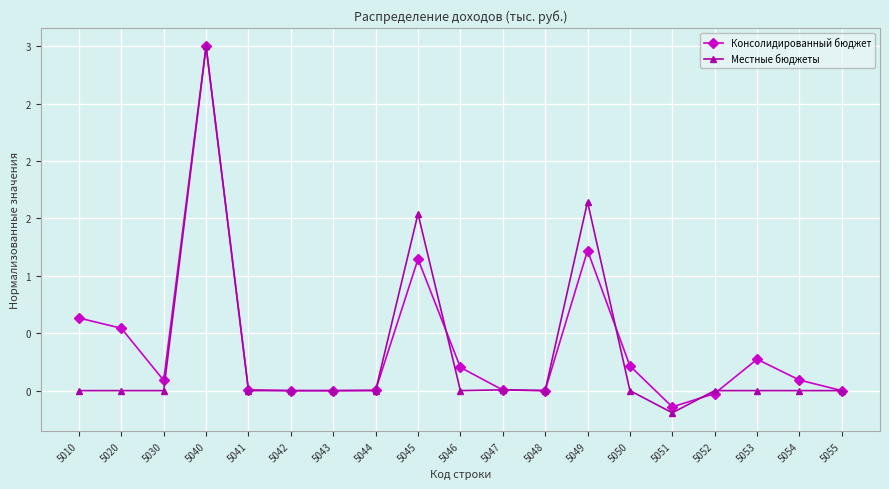

Rank the series at 5049 from highest to lowest value.

Местные бюджеты, Консолидированный бюджет